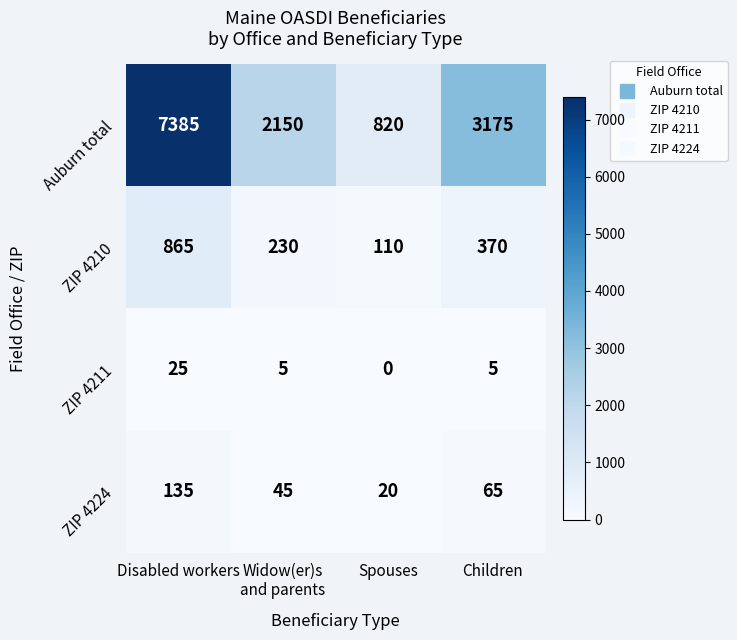

Which series has the largest total across all categories?

Auburn total